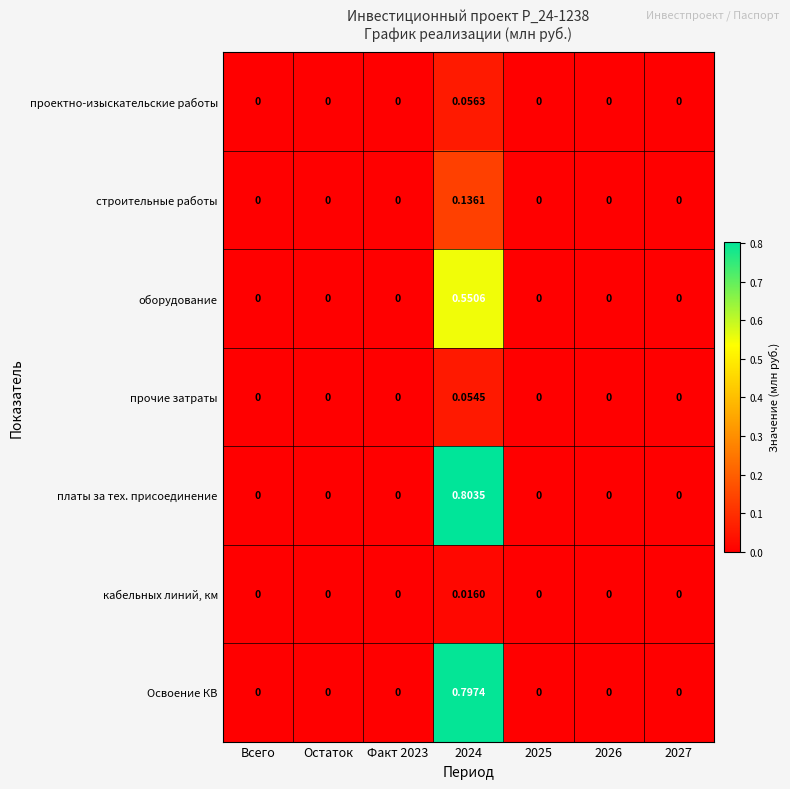

At which category is the sum across all series the highest?

2024